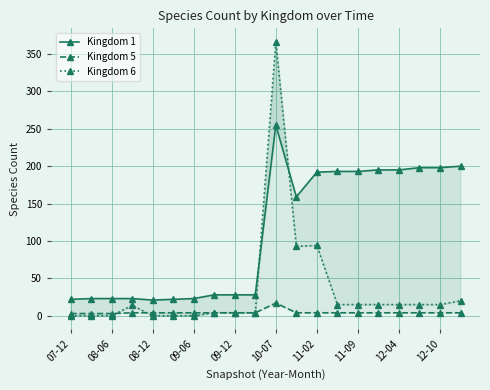

What is the highest value of the Kingdom 6 series?

366